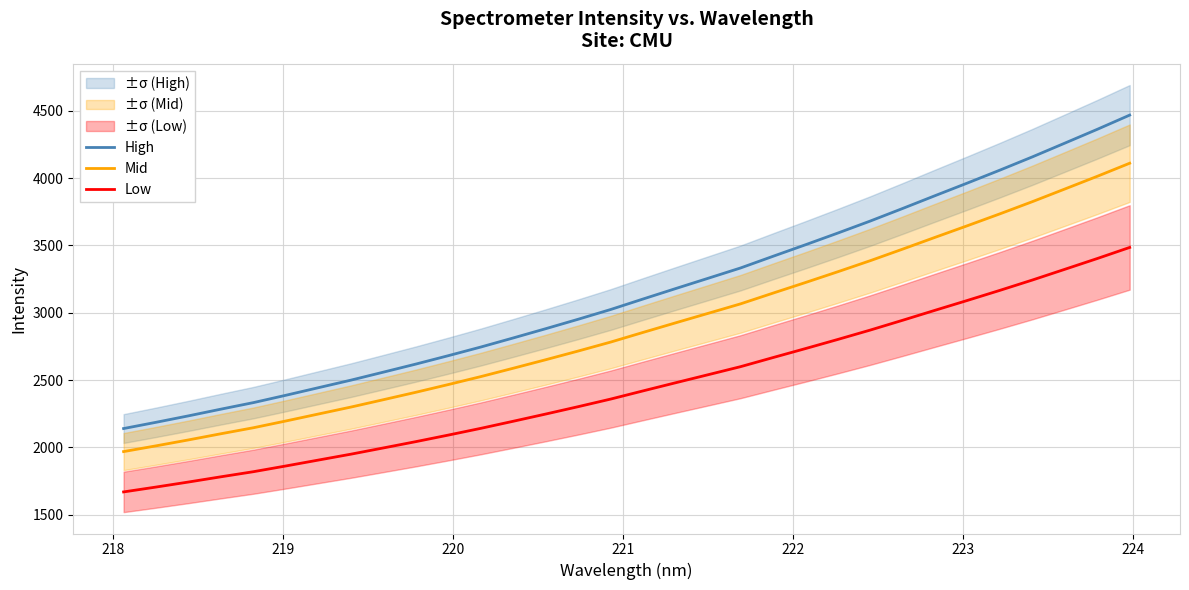

True or false: Mid and High intersect in this chart.

False